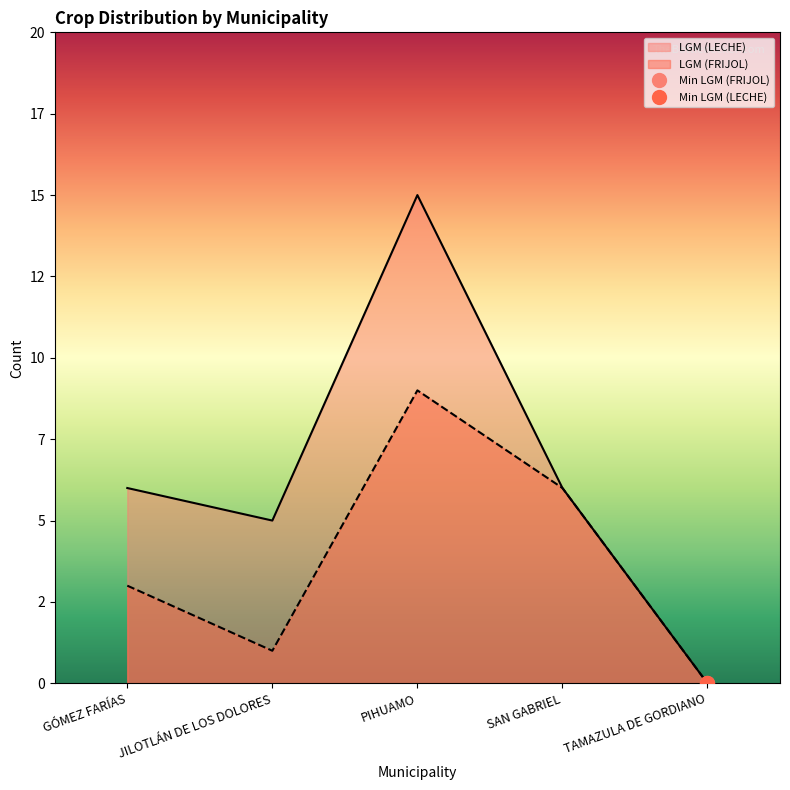

Where is the first local maximum for LGM (FRIJOL)?

PIHUAMO